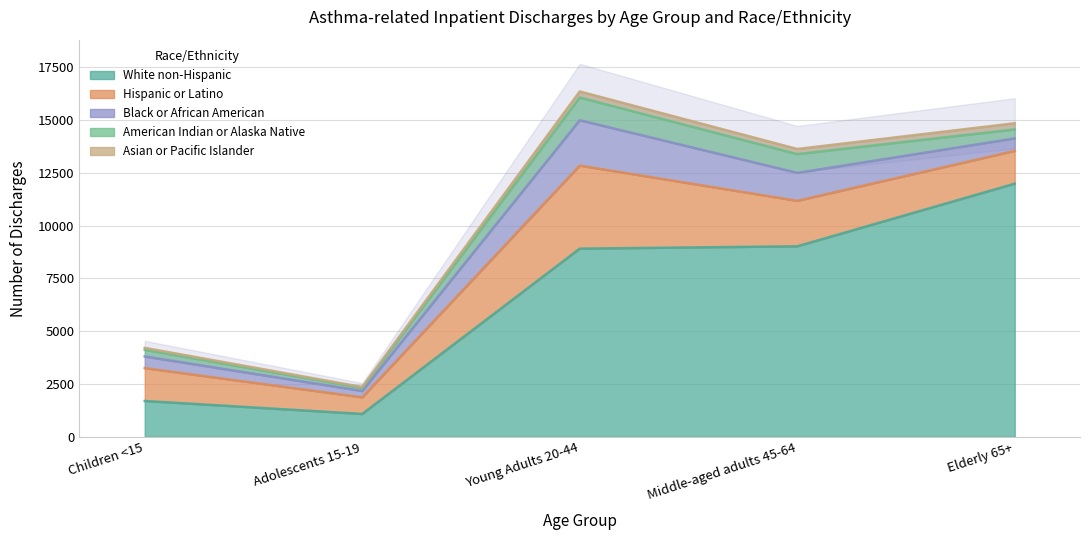

What is the total value across all series at Adolescents 15-19?

2353